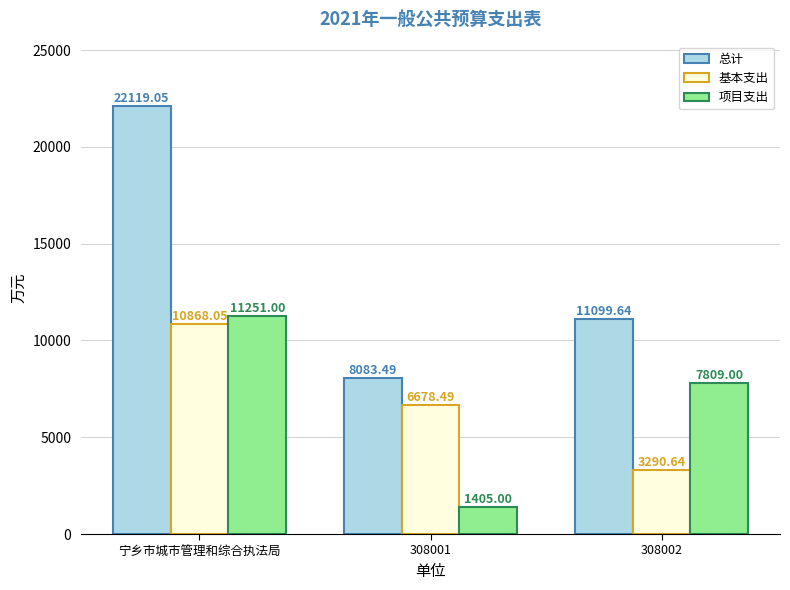

At how many categories does at least one series exceed 16570?

1